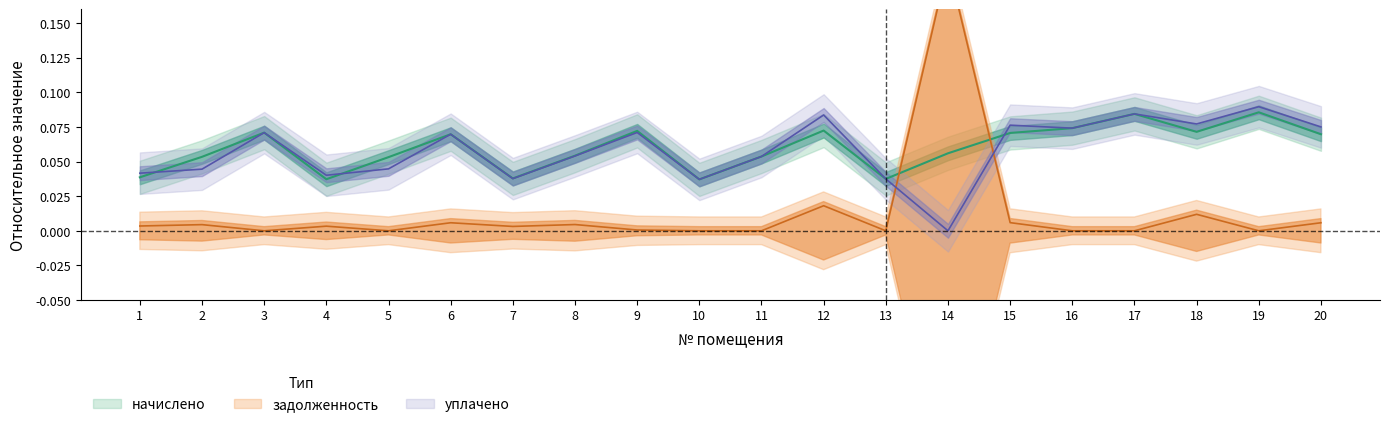

Which series ends up on top after the final intersection of начислено and задолженность?

начислено